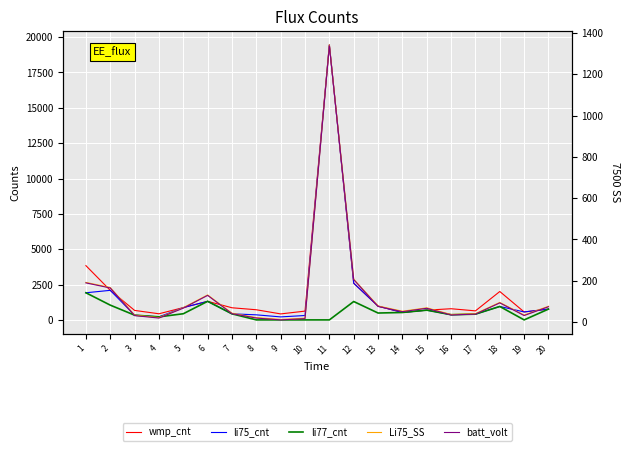

The li77_cnt series shows 0.0 at 9. True or false?

True